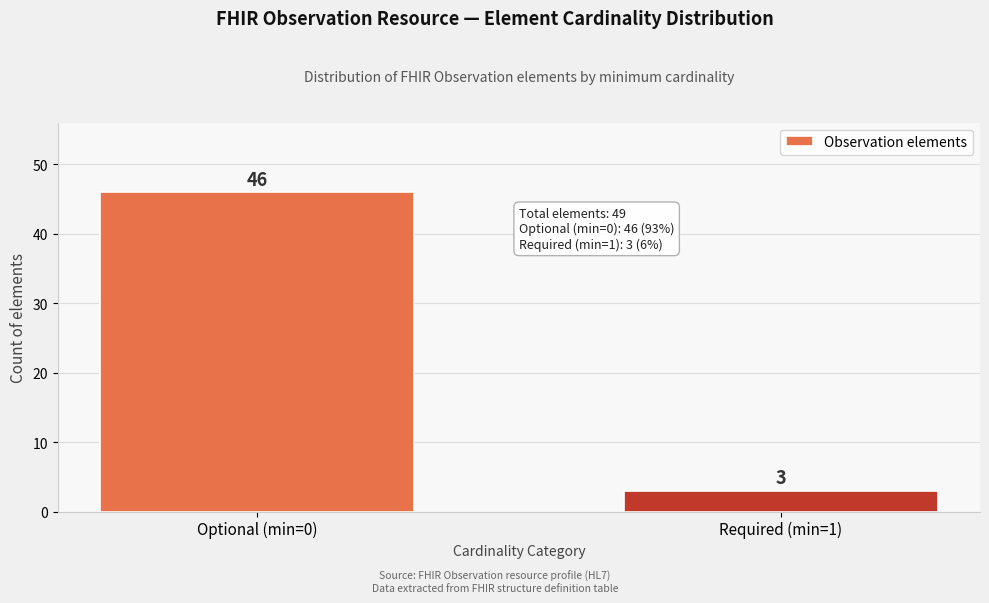

Reading left to right, what are all the values shown in this chart?

46	3